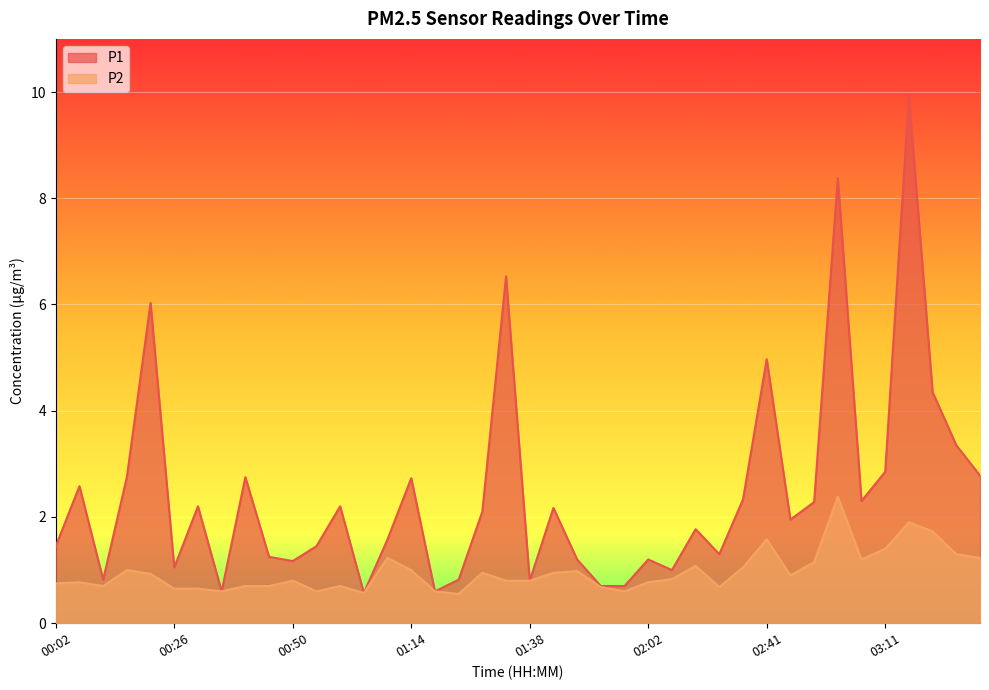

How many series are shown in this chart?

2